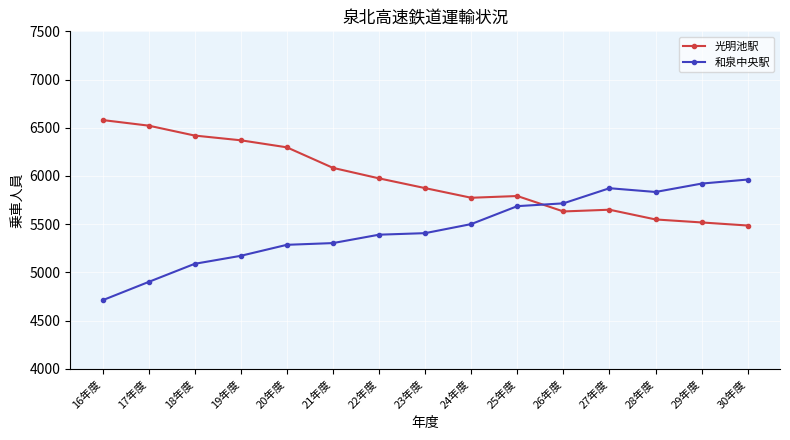

Is it true that 光明池駅 equals 1520 at 30年度?

False